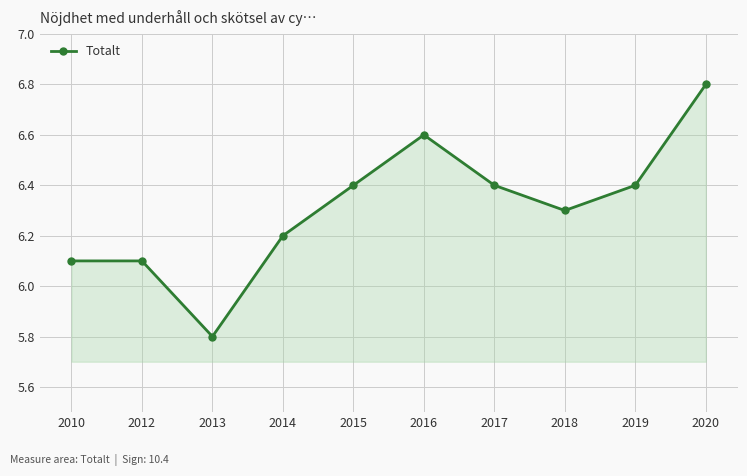

Reading right to left, extract all data points from this chart.

2020=6.8	2019=6.4	2018=6.3	2017=6.4	2016=6.6	2015=6.4	2014=6.2	2013=5.8	2012=6.1	2010=6.1